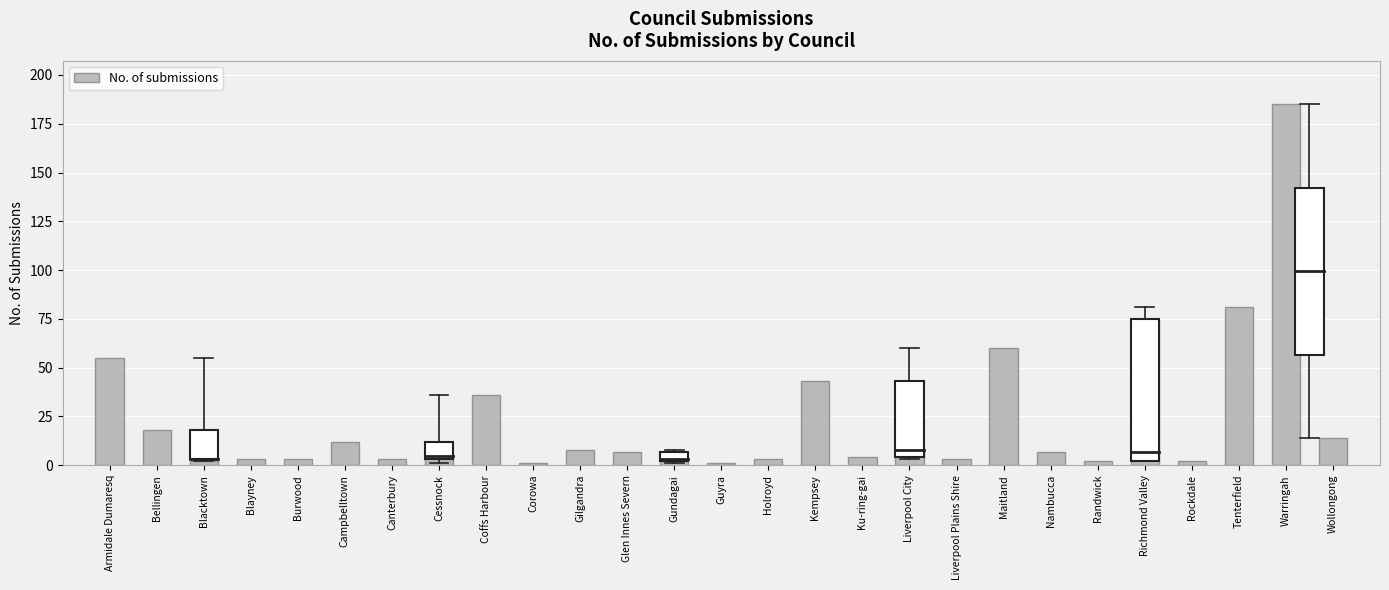

Reading left to right, what are all the values shown in this chart?

Armidale Dumaresq=55	Bellingen=18	Blacktown=2	Blayney=3	Burwood=3	Campbelltown=12	Canterbury=3	Cessnock=5	Coffs Harbour=36	Corowa=1	Gilgandra=8	Glen Innes Severn=7	Gundagai=2	Guyra=1	Holroyd=3	Kempsey=43	Ku-ring-gai=4	Liverpool City=8	Liverpool Plains Shire=3	Maitland=60	Nambucca=7	Randwick=2	Richmond Valley=75	Rockdale=2	Tenterfield=81	Warringah=185	Wollongong=14